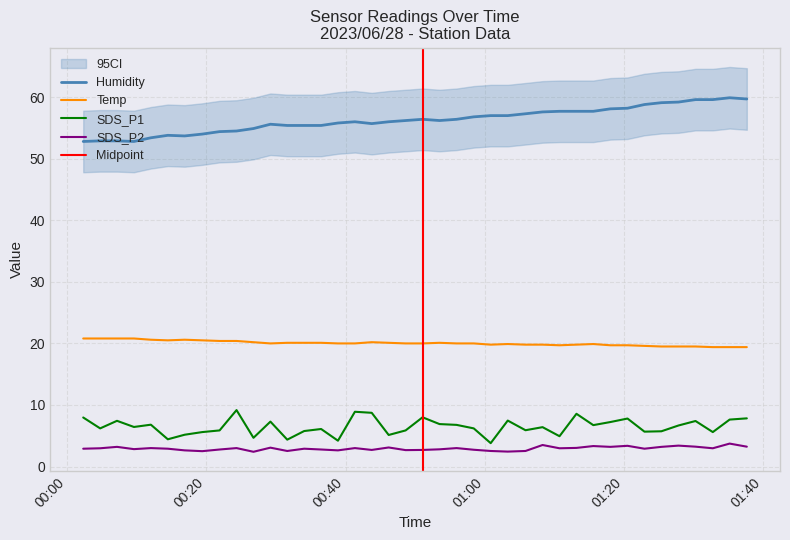

True or false: Temp and SDS_P1 intersect in this chart.

False